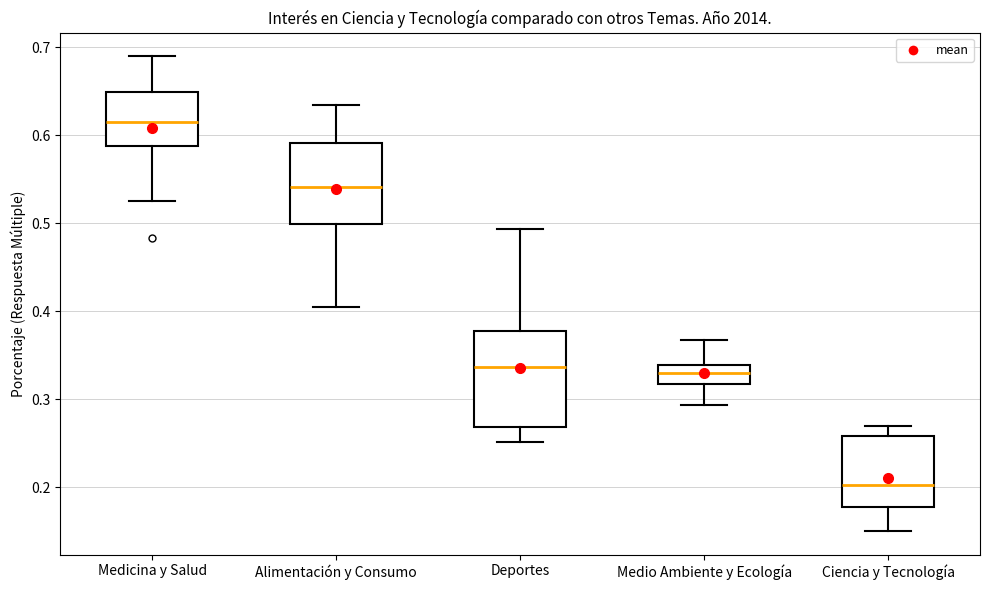

Reading left to right, transcribe this box plot: for each box, give where its median line is, the range the box spans, and where its two whiskers end, as read against the y-axis. The values are not printed on the chart, so give them approximately, as read against the axis.

Medicina y Salud: median 0.61, box 0.59 to 0.65, whiskers 0.53 to 0.69
Alimentación y Consumo: median 0.54, box 0.50 to 0.59, whiskers 0.41 to 0.63
Deportes: median 0.34, box 0.27 to 0.38, whiskers 0.25 to 0.49
Medio Ambiente y Ecología: median 0.33, box 0.32 to 0.34, whiskers 0.29 to 0.37
Ciencia y Tecnología: median 0.20, box 0.18 to 0.26, whiskers 0.15 to 0.27